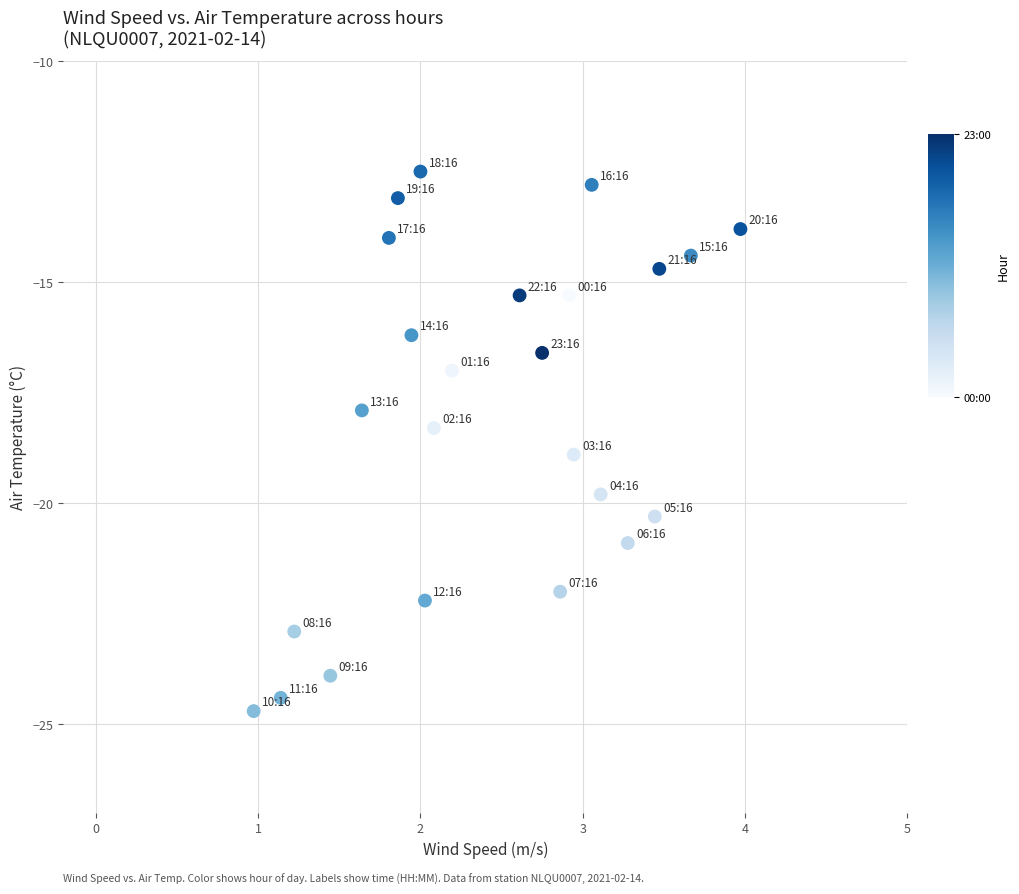

What is the range of Y values (max minus min)?

12.2